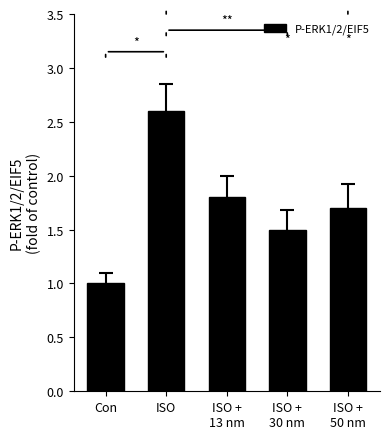

The chart shows a value of 2.7 at ISO +
13 nm. True or false?

False